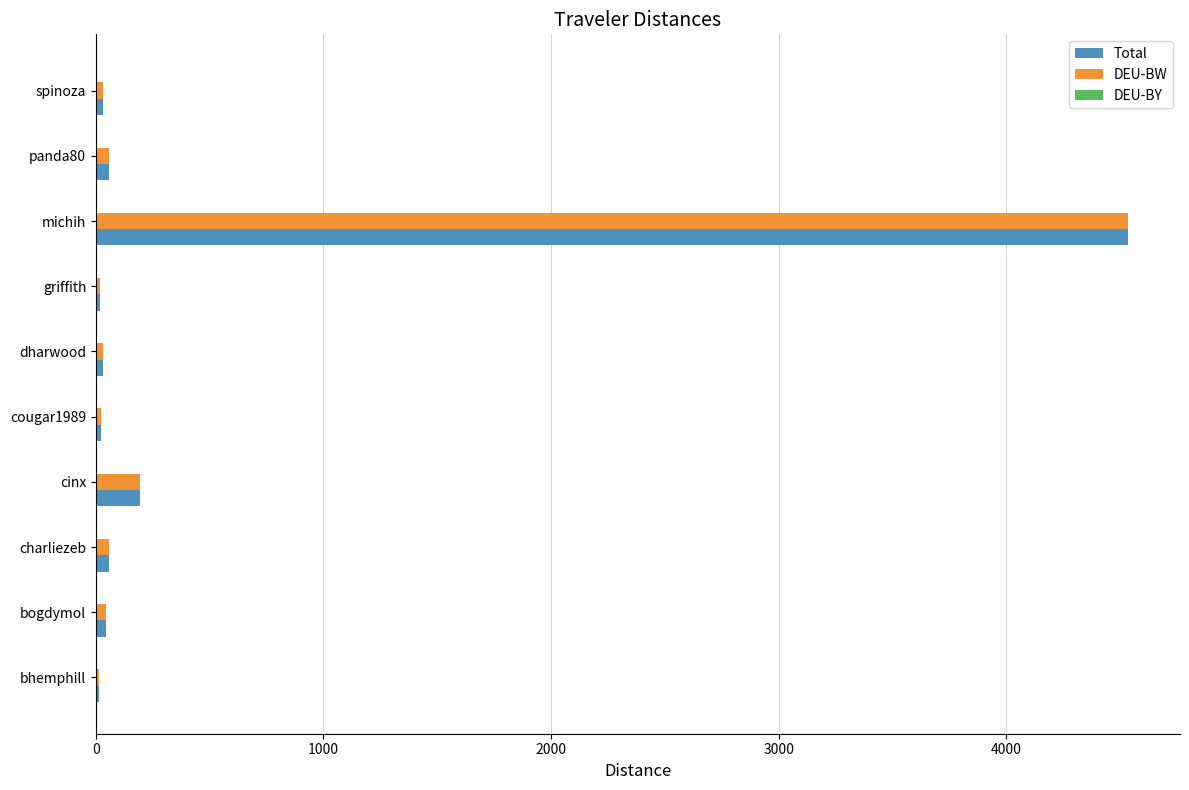

What is the sum of all DEU-BW values?

5007.3